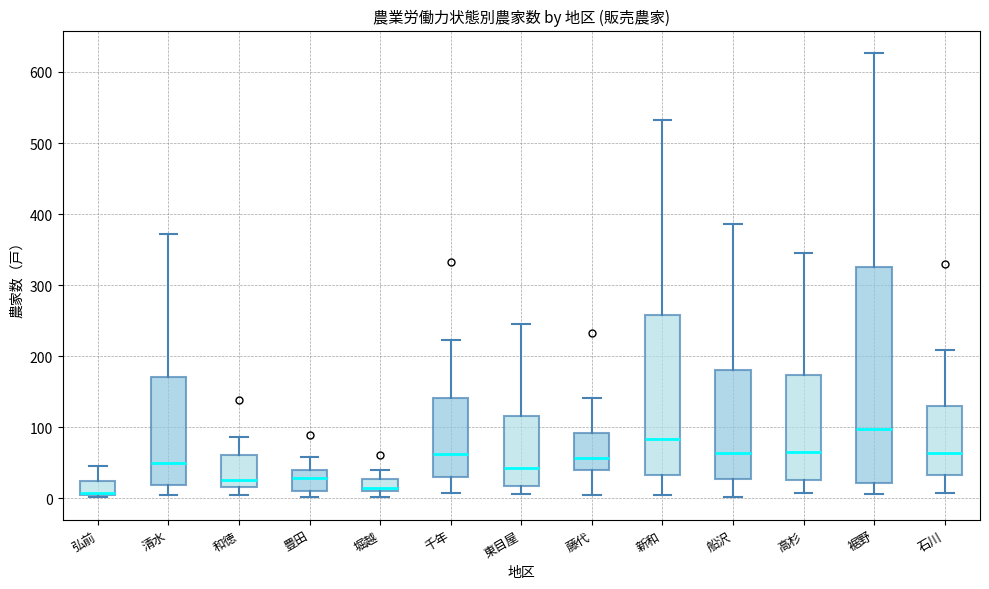

Reading left to right, read every box against the y-axis: the position of its median line, the range the box covers, and the ends of its whiskers. The values are not printed on the chart, so give them approximately, as read against the axis.

弘前: median 10, box 0 to 20, whiskers 0 to 50
清水: median 50, box 20 to 170, whiskers 0 to 370
和徳: median 30, box 20 to 60, whiskers 10 to 90
豊田: median 30, box 10 to 40, whiskers 0 to 60
堀越: median 10 (just above the box's lower edge), box 10 to 30, whiskers 0 to 40
千年: median 60, box 30 to 140, whiskers 10 to 220
東目屋: median 40, box 20 to 120, whiskers 10 to 250
藤代: median 60, box 40 to 90, whiskers 10 to 140
新和: median 80, box 30 to 260, whiskers 10 to 530
船沢: median 60, box 30 to 180, whiskers 0 to 390
高杉: median 70, box 30 to 170, whiskers 10 to 350
裾野: median 100, box 20 to 330, whiskers 10 to 630
石川: median 60, box 30 to 130, whiskers 10 to 210